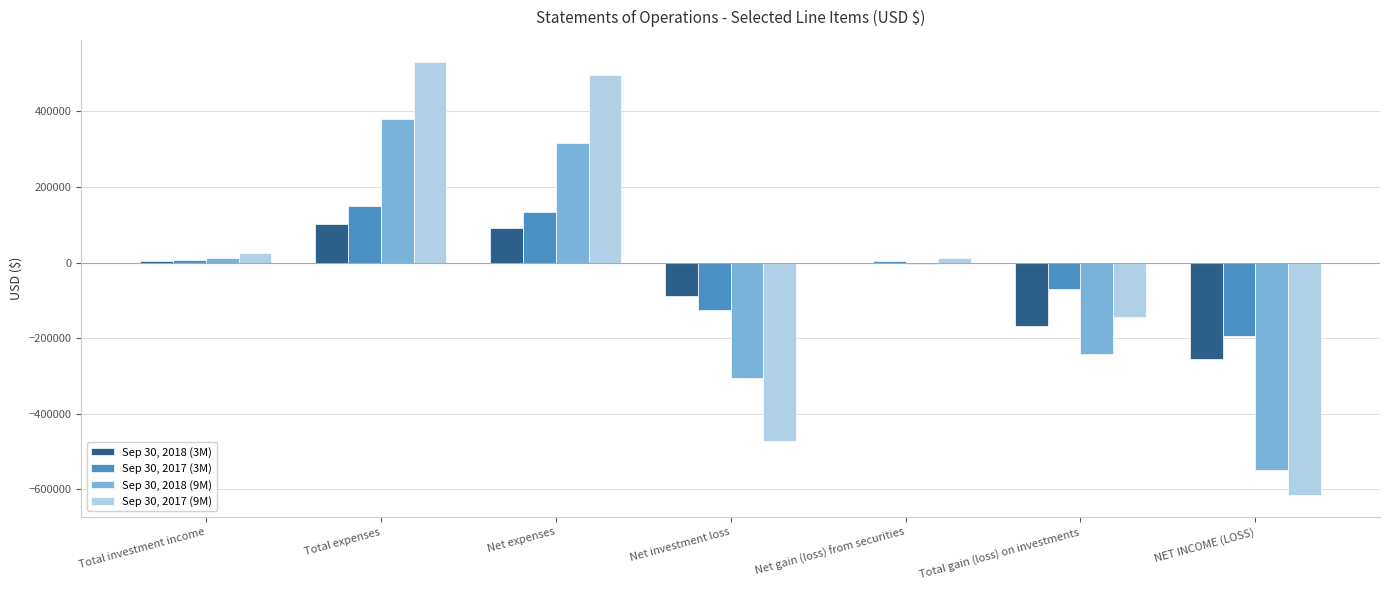

How many groups of bars are there?

7